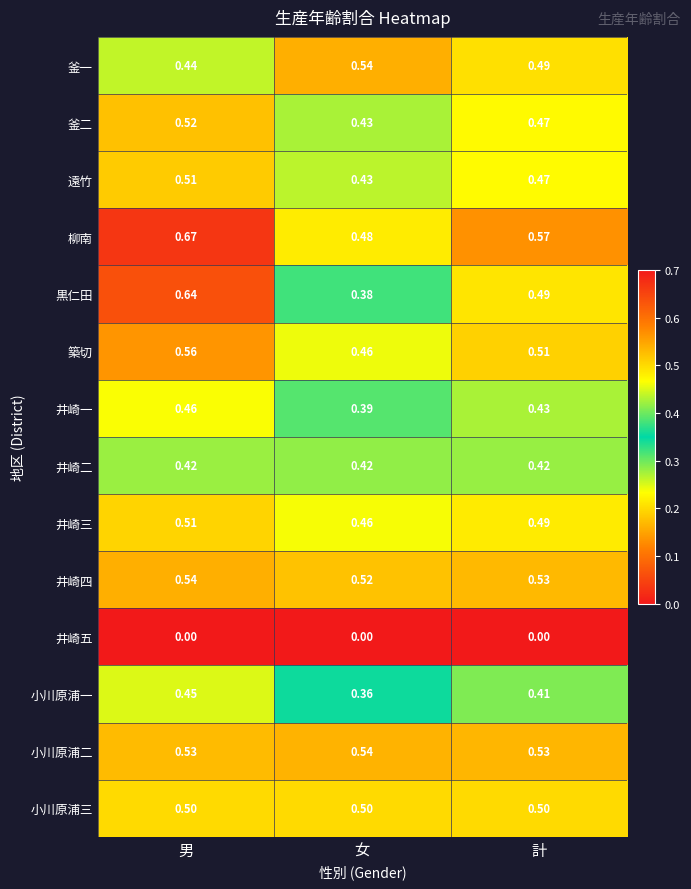

How many series are shown in this chart?

14